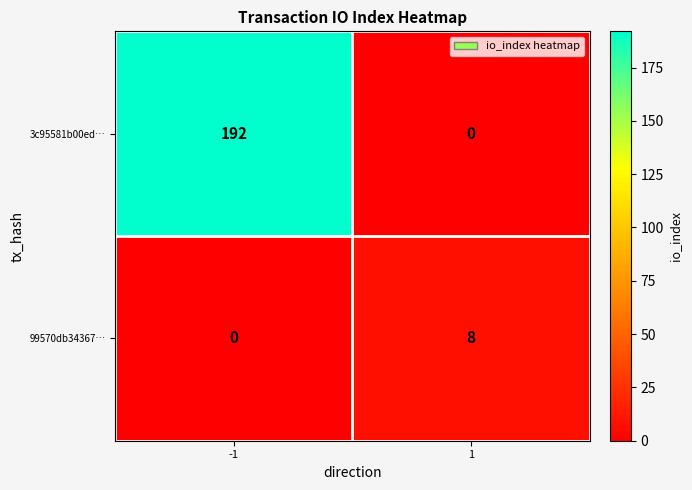

List the series in order of their overall mean, lowest first.

99570db34367…, 3c95581b00ed…